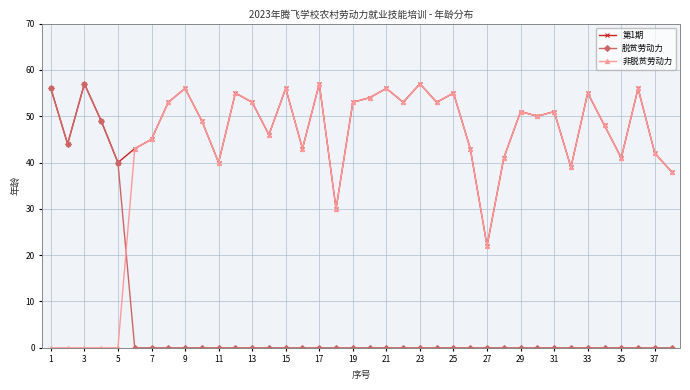

How many data points in 非脱贫劳动力 are less than 49?

19